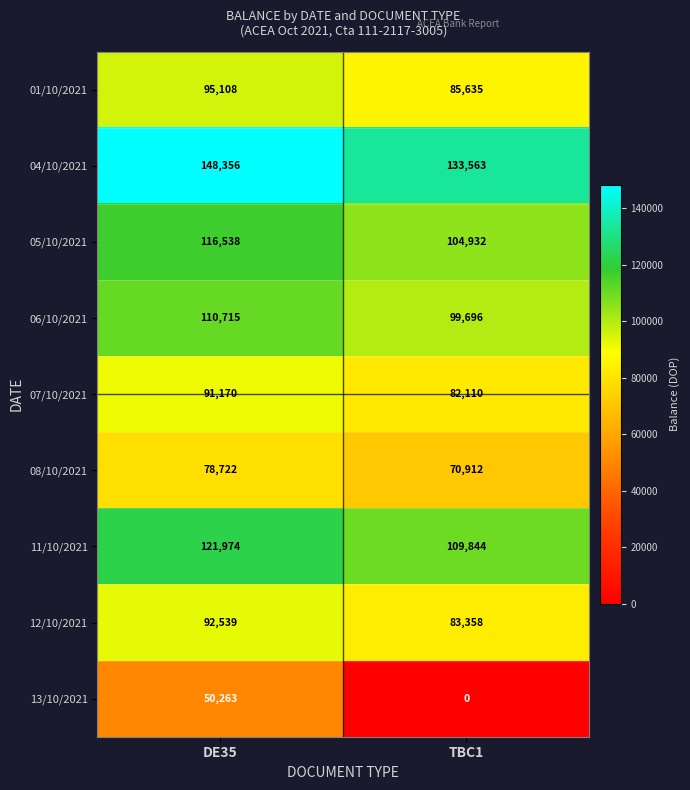

What is the approximate value of 04/10/2021 at TBC1, to the nearest 100?

133600